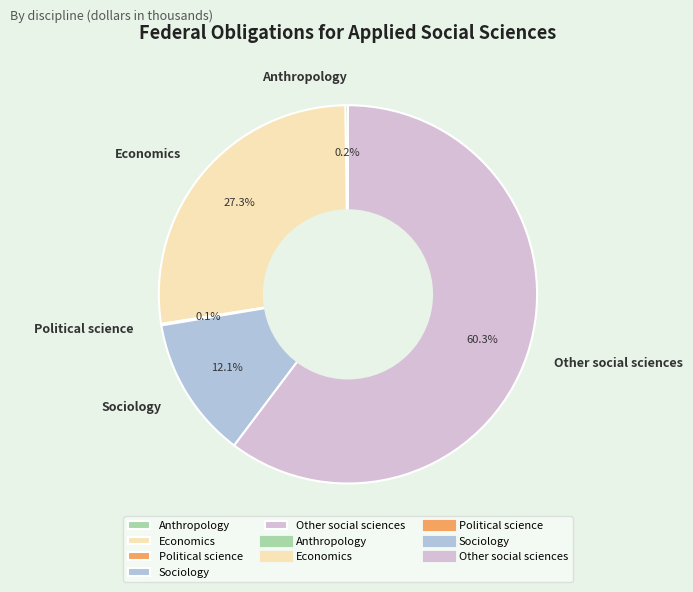

What portion of the pie excludes Economics?

72.7%